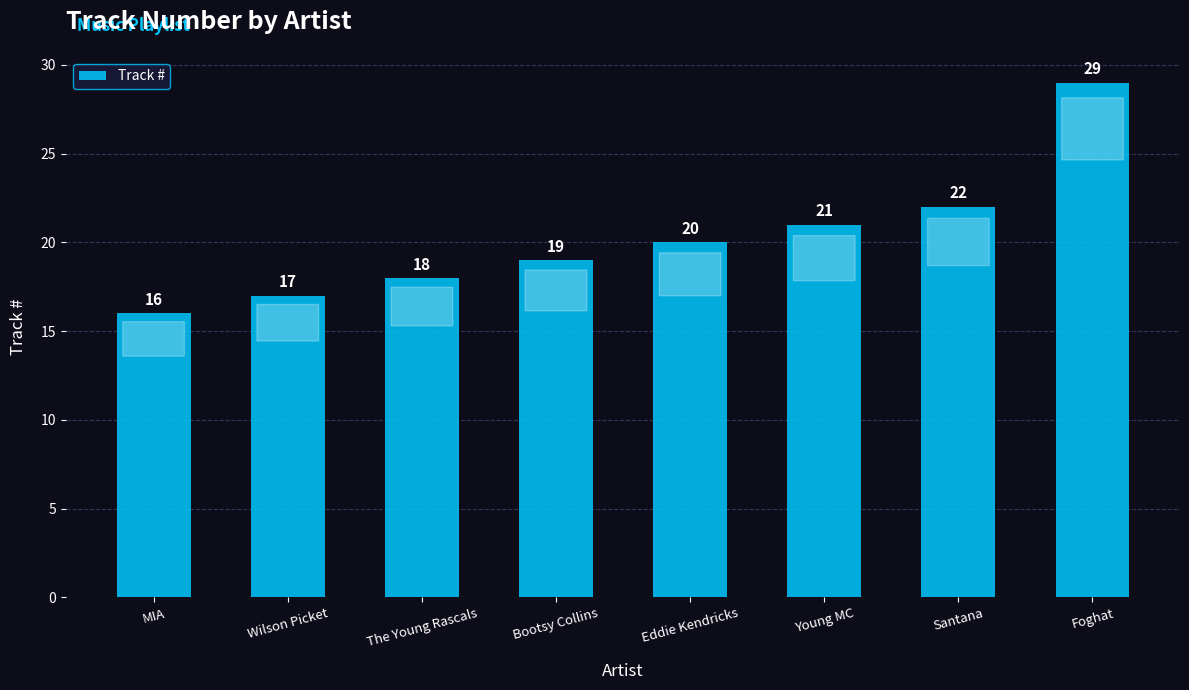

The value at The Young Rascals is 5. True or false?

False